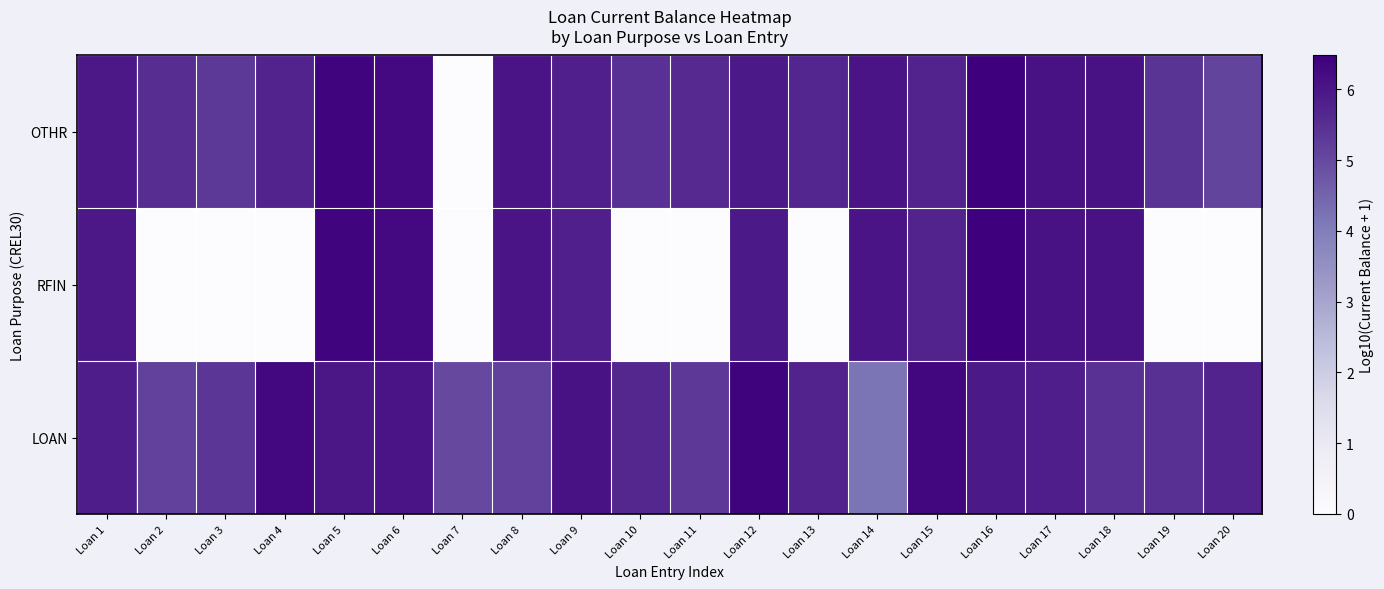

Between Loan 10 and Loan 7, which is larger?

Loan 10